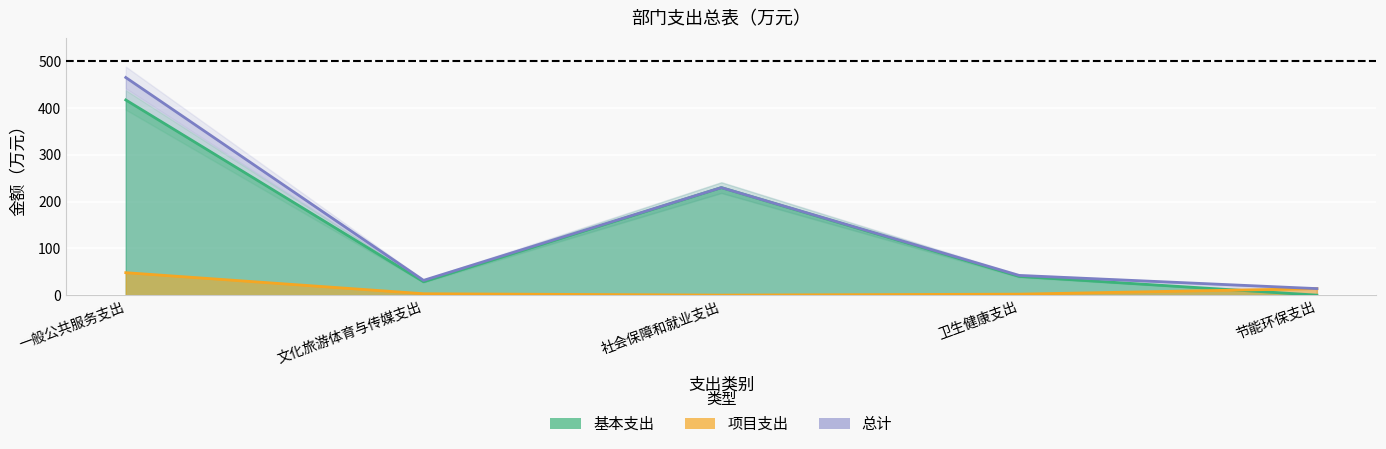

What is the maximum value for 总计?

465.0